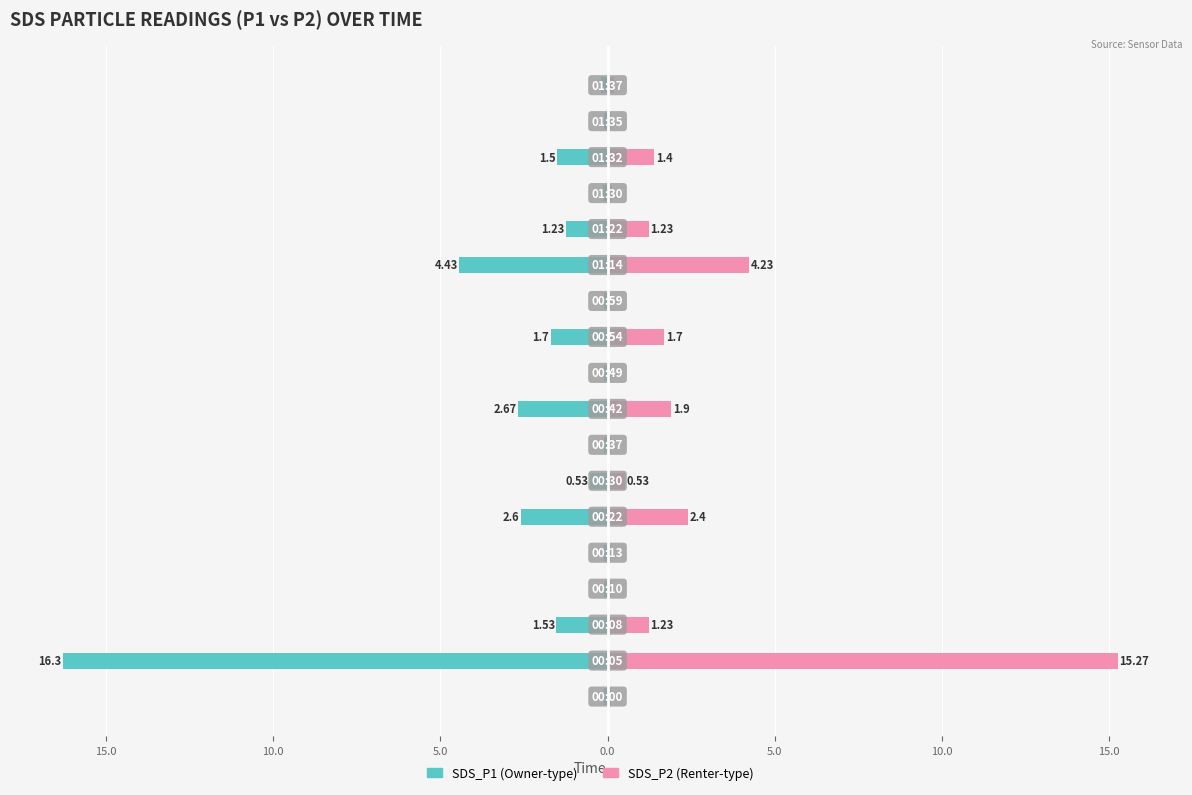

At how many categories does at least one series exceed 6?

1